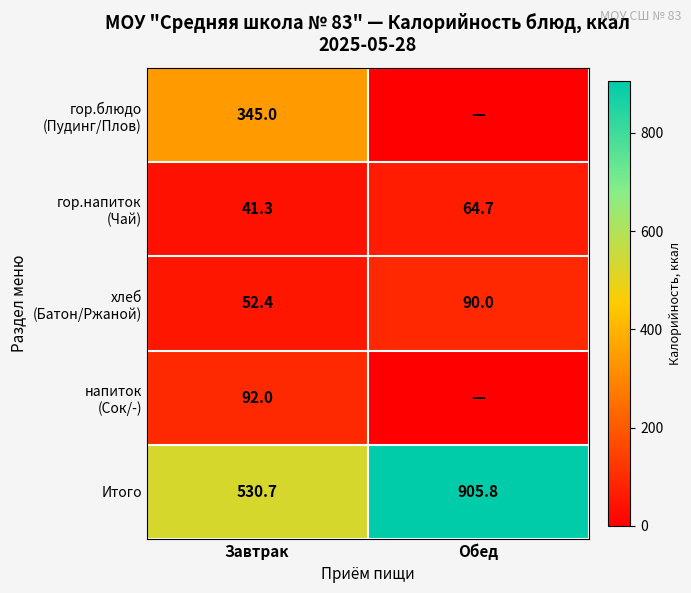

Between Обед and Завтрак, which is larger?

Завтрак